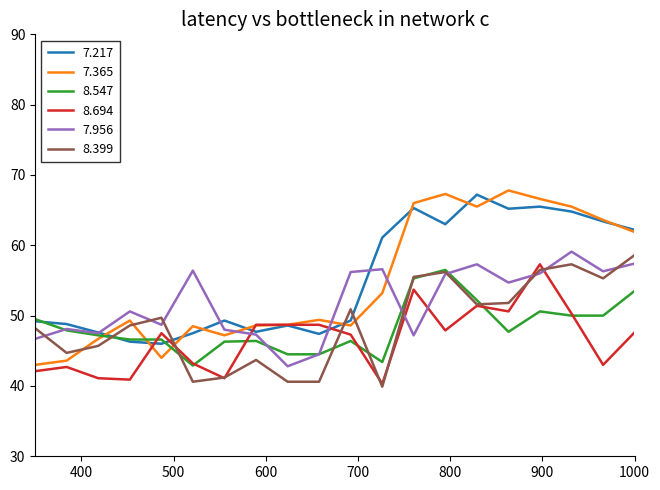

Which series has the widest spread of values?

7.365